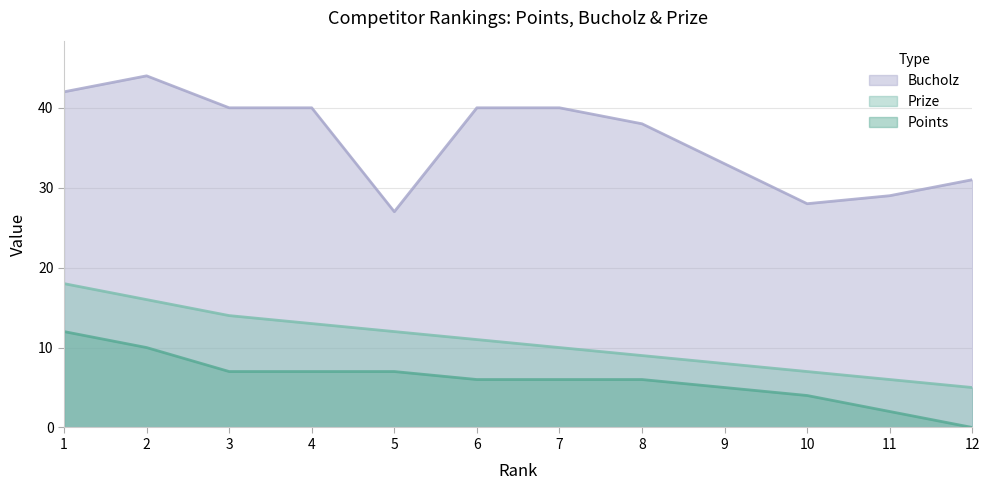

List the series in order of their overall mean, highest first.

Bucholz, Prize, Points